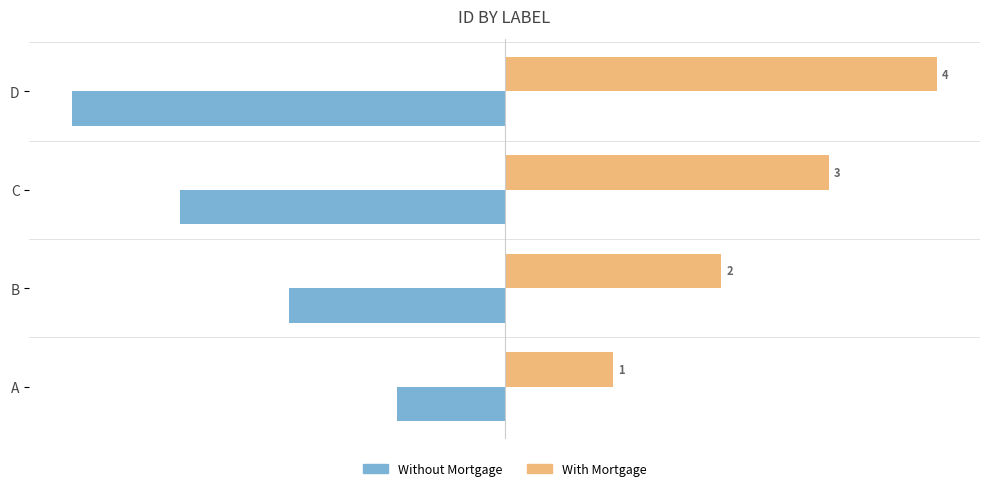

Which series has the largest total across all categories?

With Mortgage